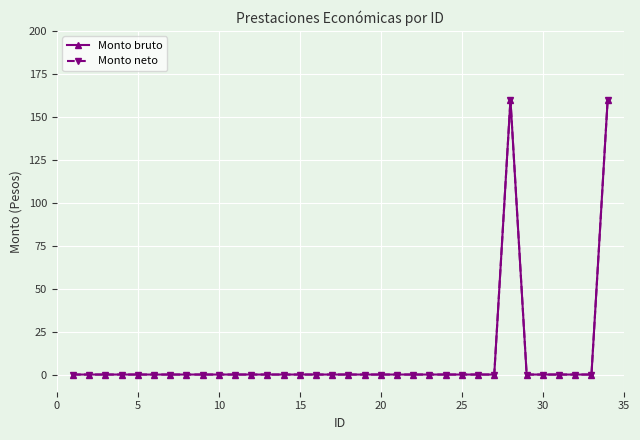

How many interior local peaks does the Monto bruto series have?

1